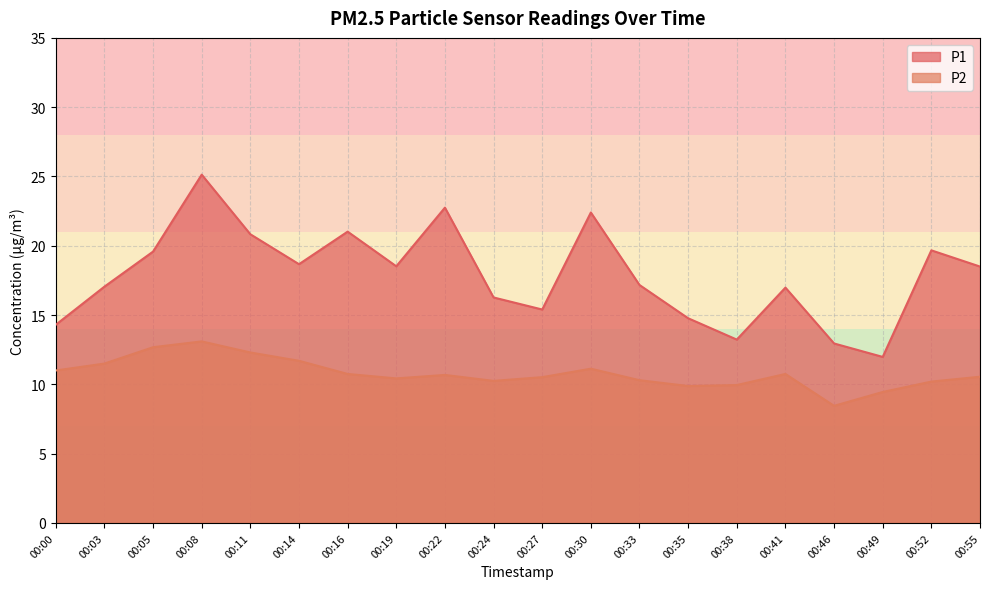

True or false: P2 and P1 intersect in this chart.

False